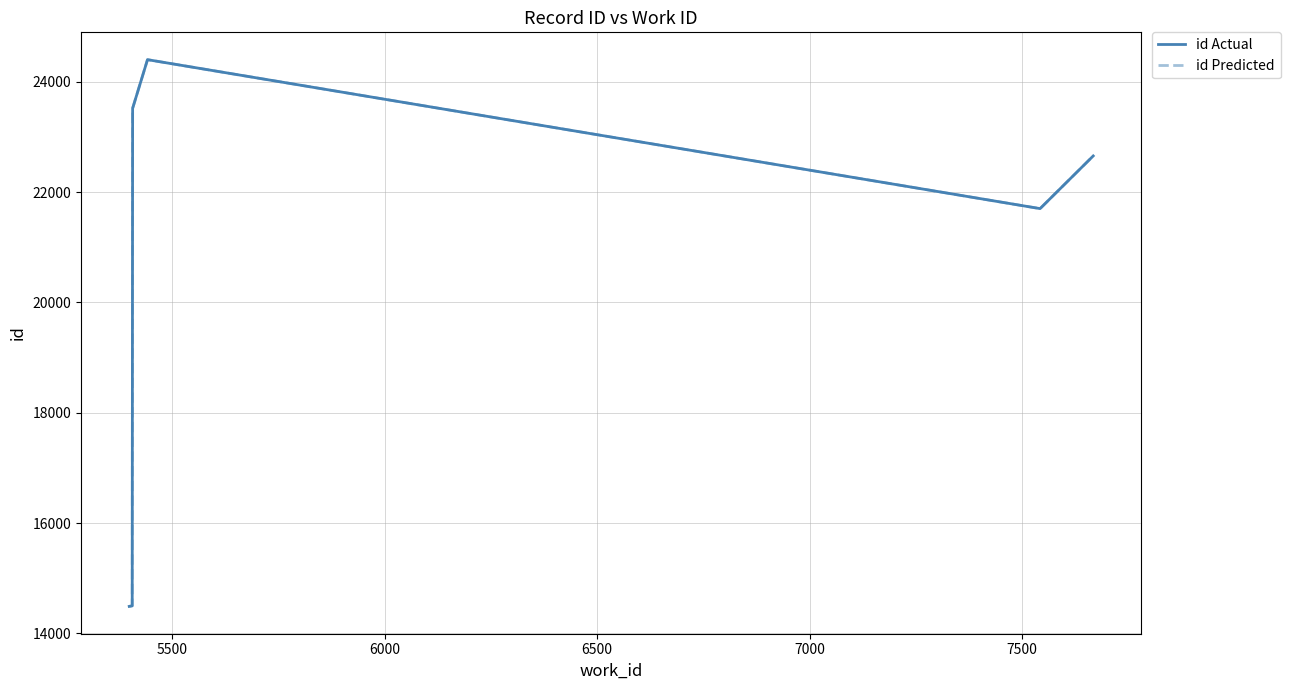

What are all the series names shown in the legend?

id Actual, id Predicted